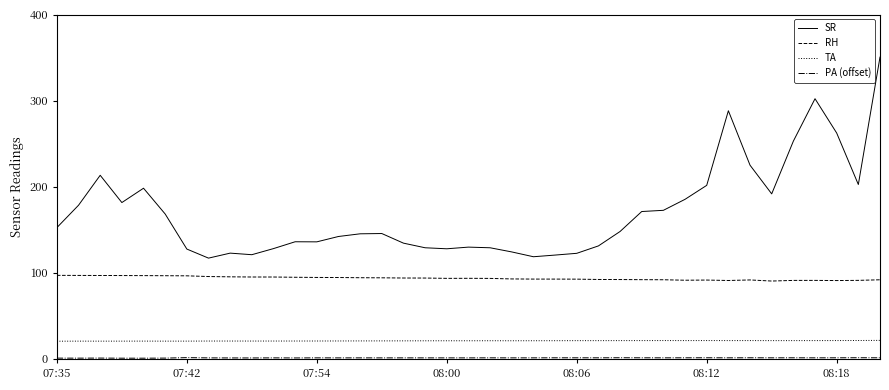

True or false: RH and SR intersect in this chart.

False